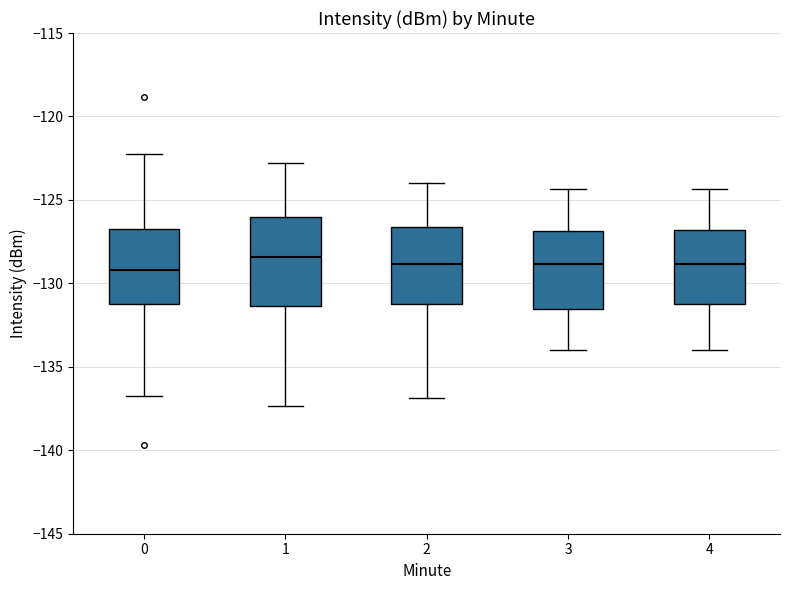

Reading left to right, transcribe this box plot: for each box, give where its median line is, the range the box spans, and where its two whiskers end, as read against the y-axis. The values are not printed on the chart, so give them approximately, as read against the axis.

0: median -129.0, box -131.0 to -126.5, whiskers -137.0 to -122.0
1: median -128.5, box -131.5 to -126.0, whiskers -137.5 to -123.0
2: median -129.0, box -131.0 to -126.5, whiskers -137.0 to -124.0
3: median -129.0, box -131.5 to -127.0, whiskers -134.0 to -124.5
4: median -129.0, box -131.0 to -127.0, whiskers -134.0 to -124.5